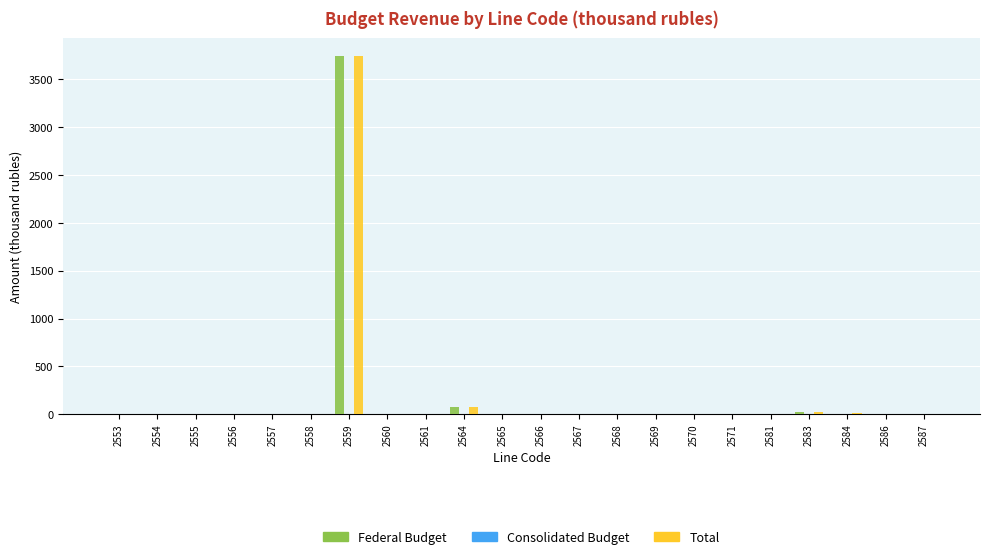

How many categories are shown in the chart?

22